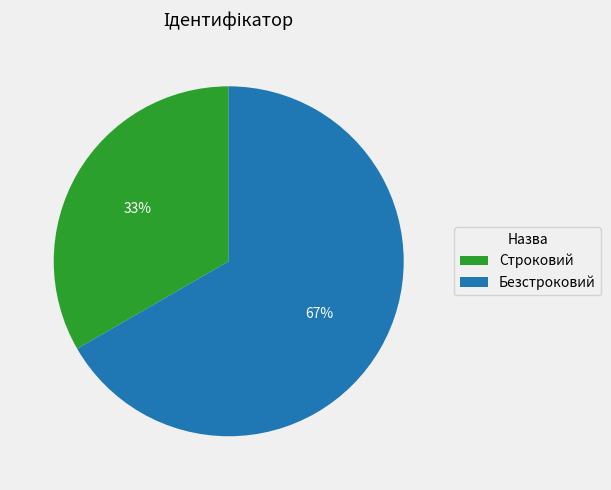

What percentage is the Безстроковий slice, to the nearest percent?

67%